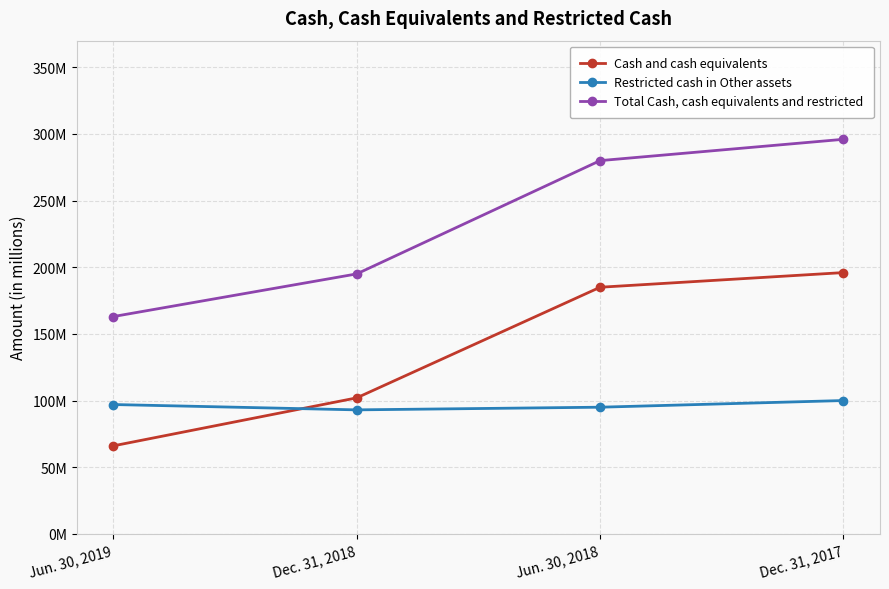

Reading right to left, what are all the values shown in this chart?

Cash and cash equivalents: 196	185	102	66
Restricted cash in Other assets: 100	95	93	97
Total Cash, cash equivalents and restricted: 296	280	195	163